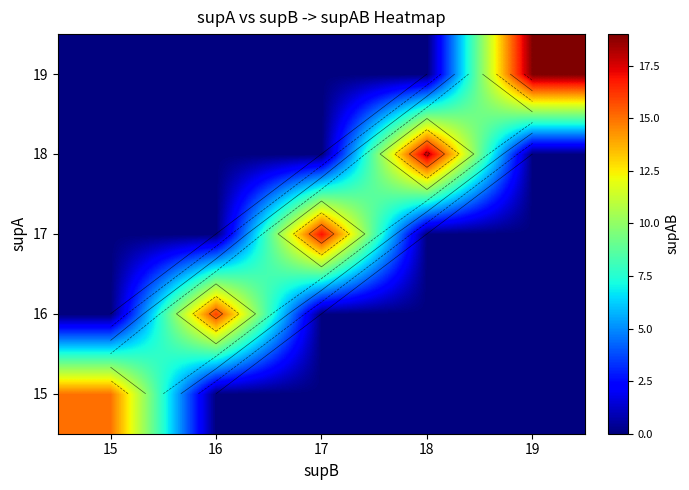

At which category does the chart reach its peak across all series?

19